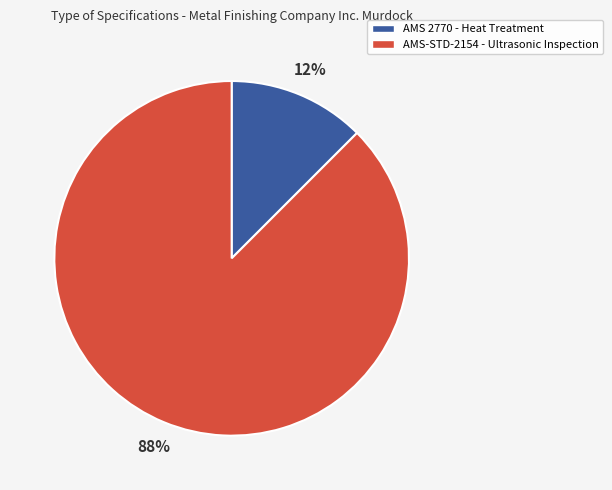

What is the majority slice?

AMS-STD-2154